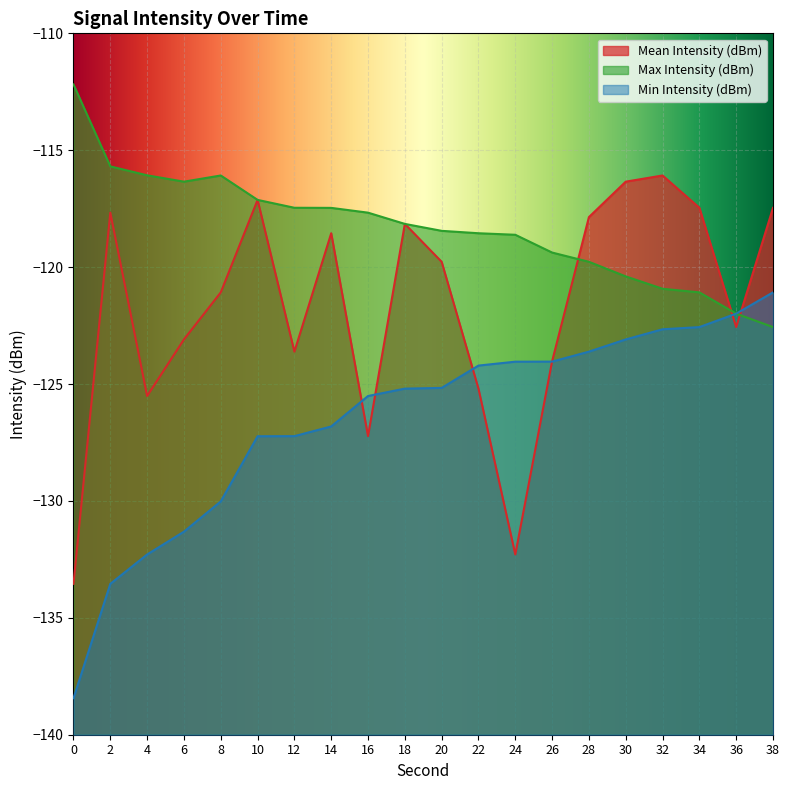

Read the Max Intensity (dBm) value at 14.

-117.5